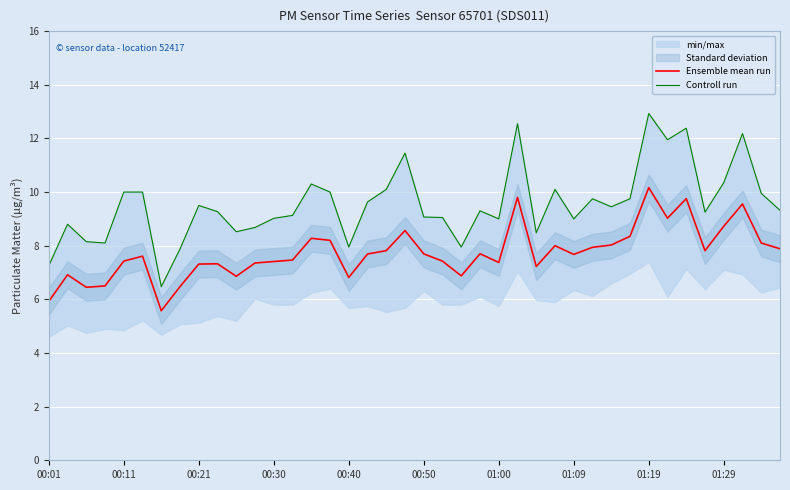

True or false: Ensemble mean run has more than 2 points higher than both neighbors.

True